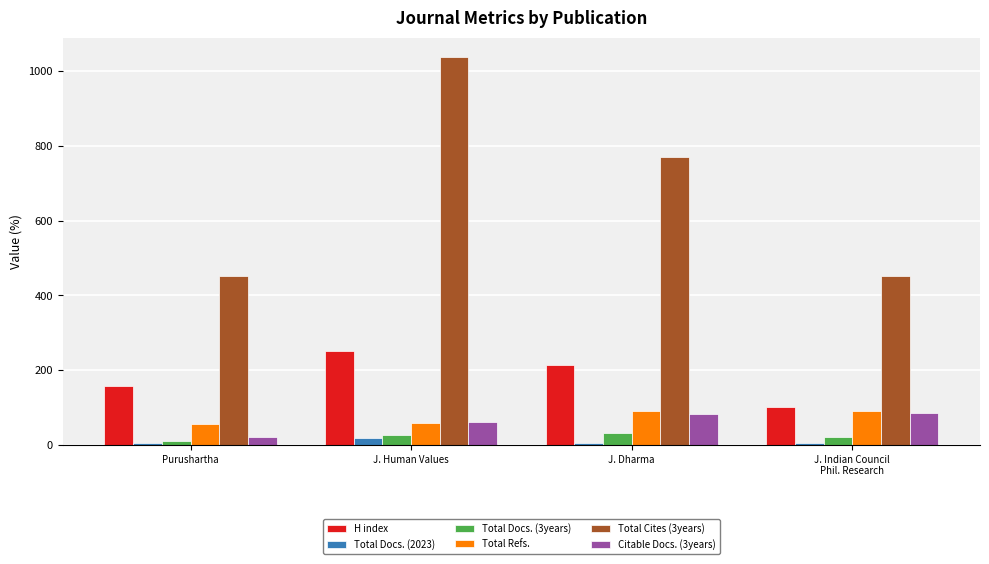

At which label is Total Cites (3years) closest to 744?

J. Dharma